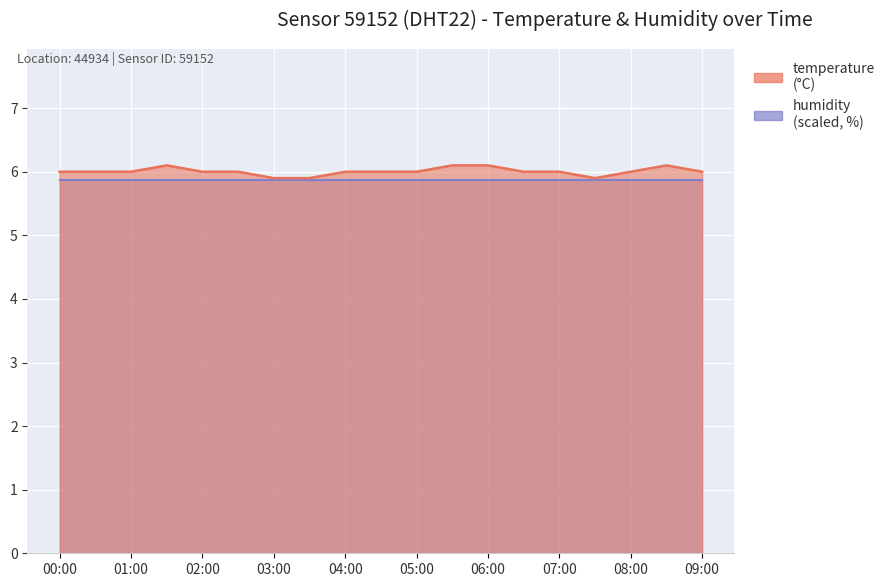

Reading left to right, extract all data points from this chart.

00:00=6.0	00:30=6.0	01:00=6.0	01:30=6.1	02:00=6.0	02:30=6.0	03:00=5.9	03:30=5.9	04:00=6.0	04:30=6.0	05:00=6.0	05:30=6.1	06:00=6.1	06:30=6.0	07:00=6.0	07:30=5.9	08:00=6.0	08:30=6.1	09:00=6.0